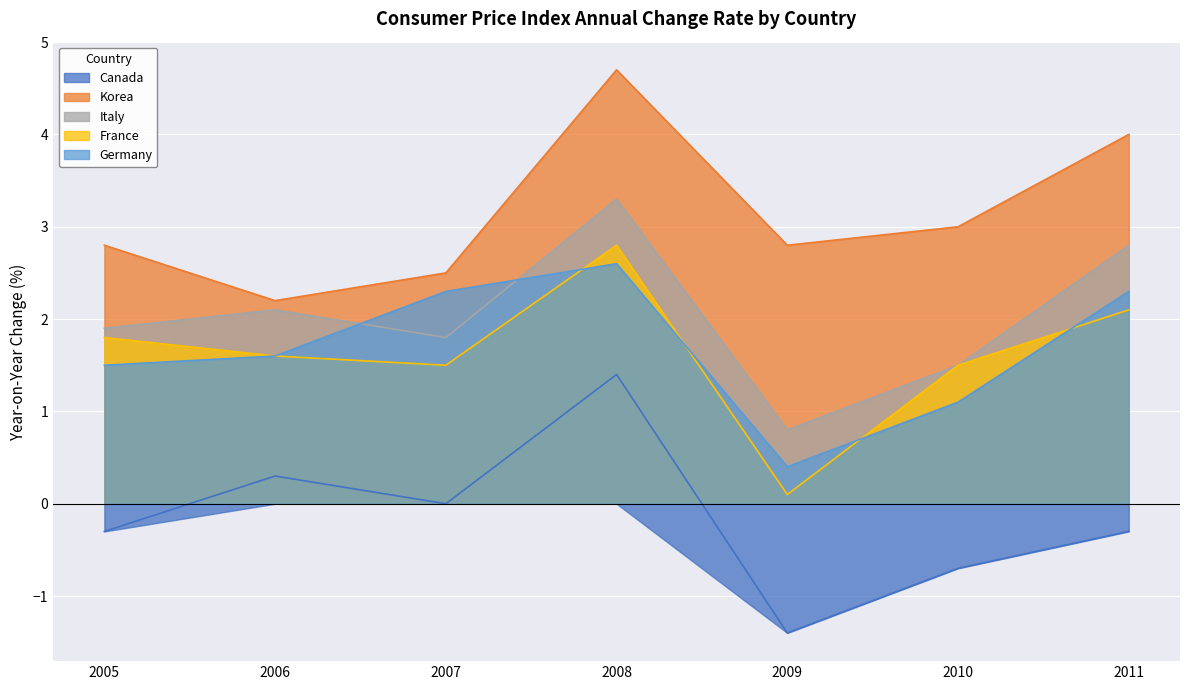

Reading left to right, what are all the values shown in this chart?

Canada: -0.3	0.3	0.0	1.4	-1.4	-0.7	-0.3
Korea: 2.8	2.2	2.5	4.7	2.8	3.0	4.0
Italy: 1.9	2.1	1.8	3.3	0.8	1.5	2.8
France: 1.8	1.6	1.5	2.8	0.1	1.5	2.1
Germany: 1.5	1.6	2.3	2.6	0.4	1.1	2.3